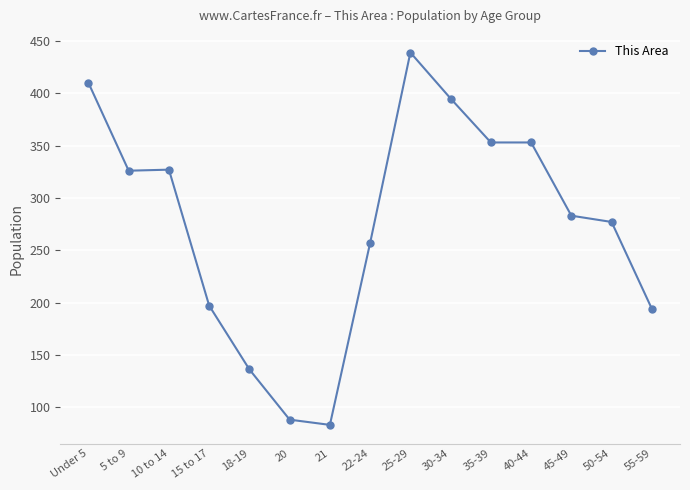

True or false: the data shows 439 at 25-29.

True